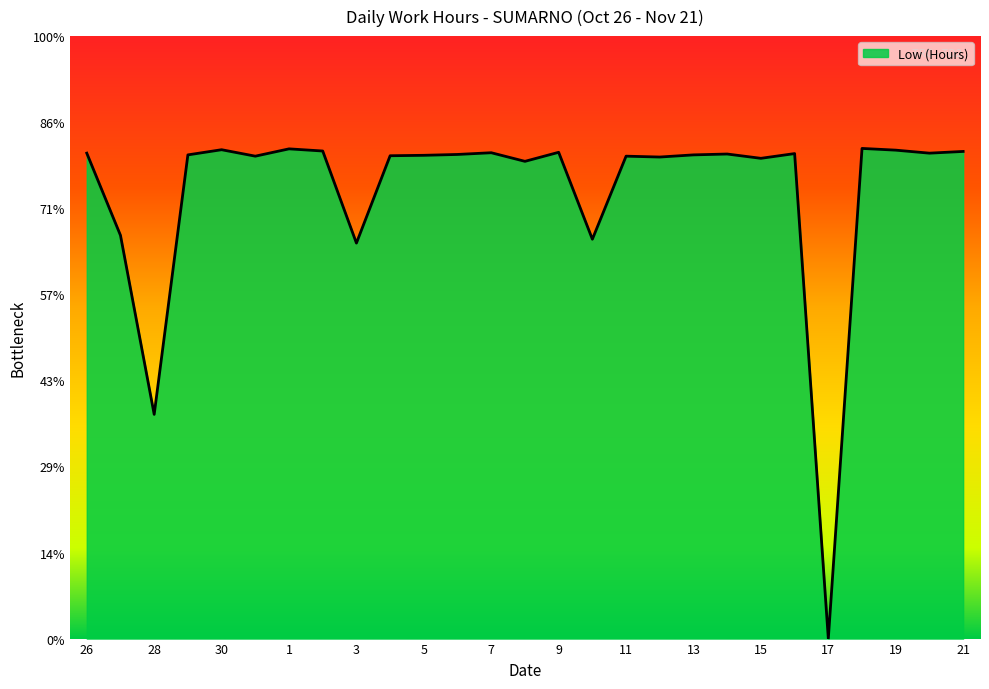

Does the chart display data point markers on the line(s)?

No